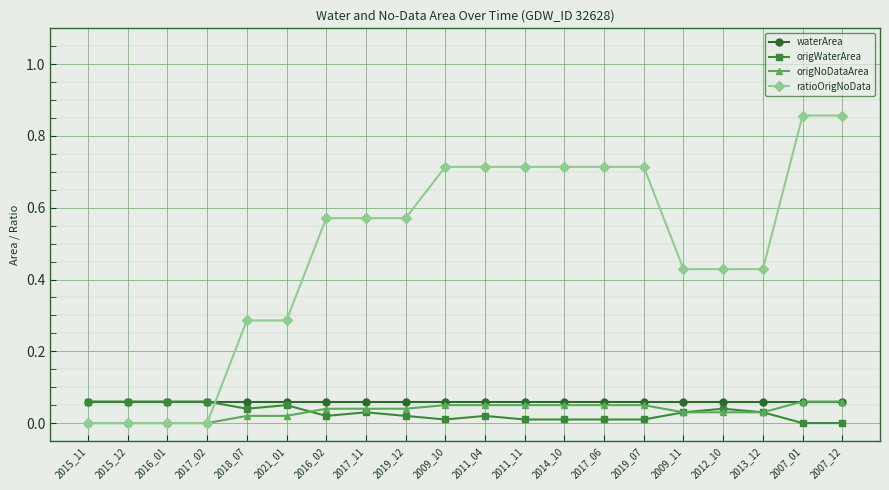

The value of origNoDataArea at 2018_07 is 0.0. True or false?

True